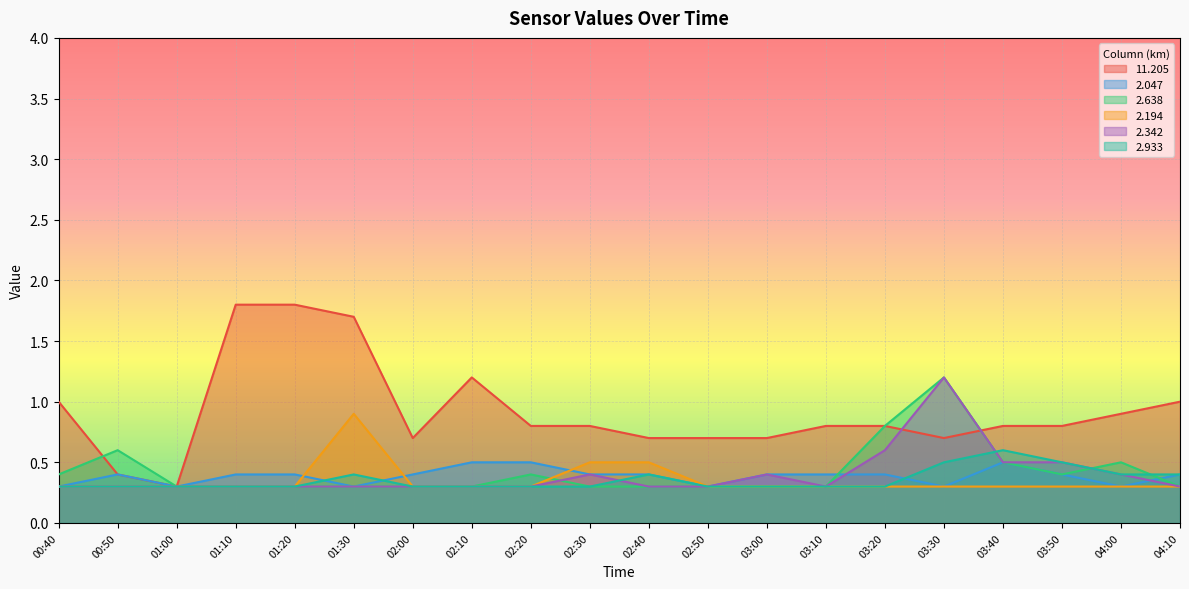

Which category has the highest value in the   2.047 series?

02:10